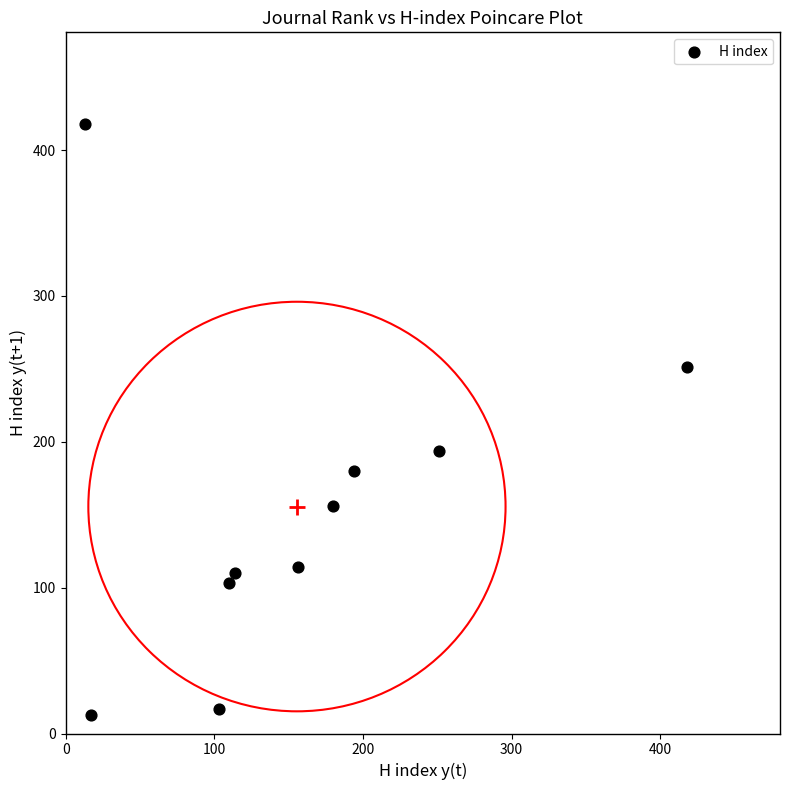

What Y value in the scatter plot is closest to 215?

194